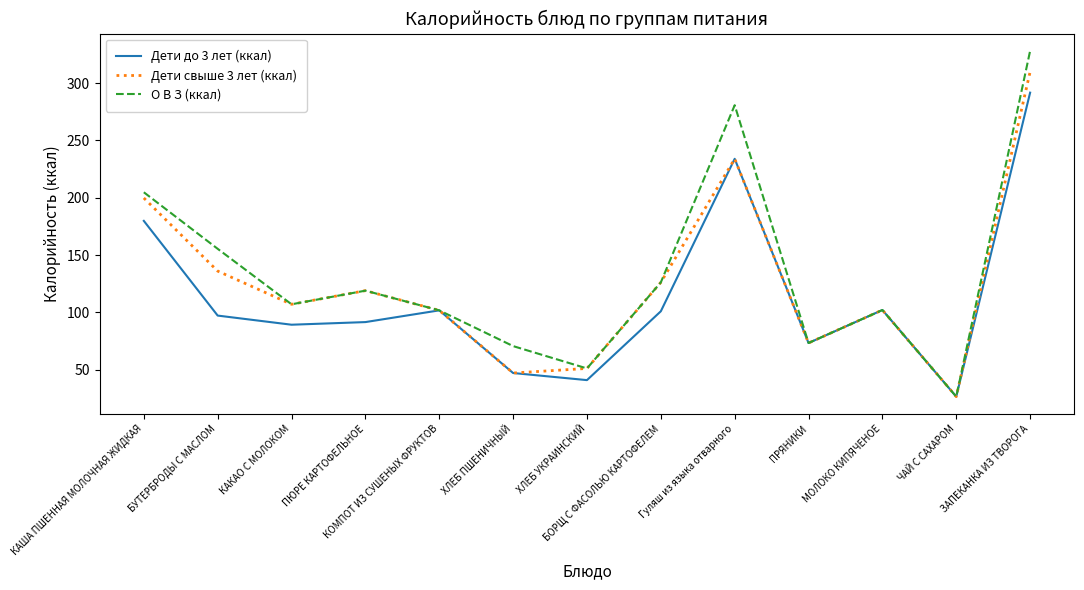

Which series has the widest spread of values?

О В З (ккал)